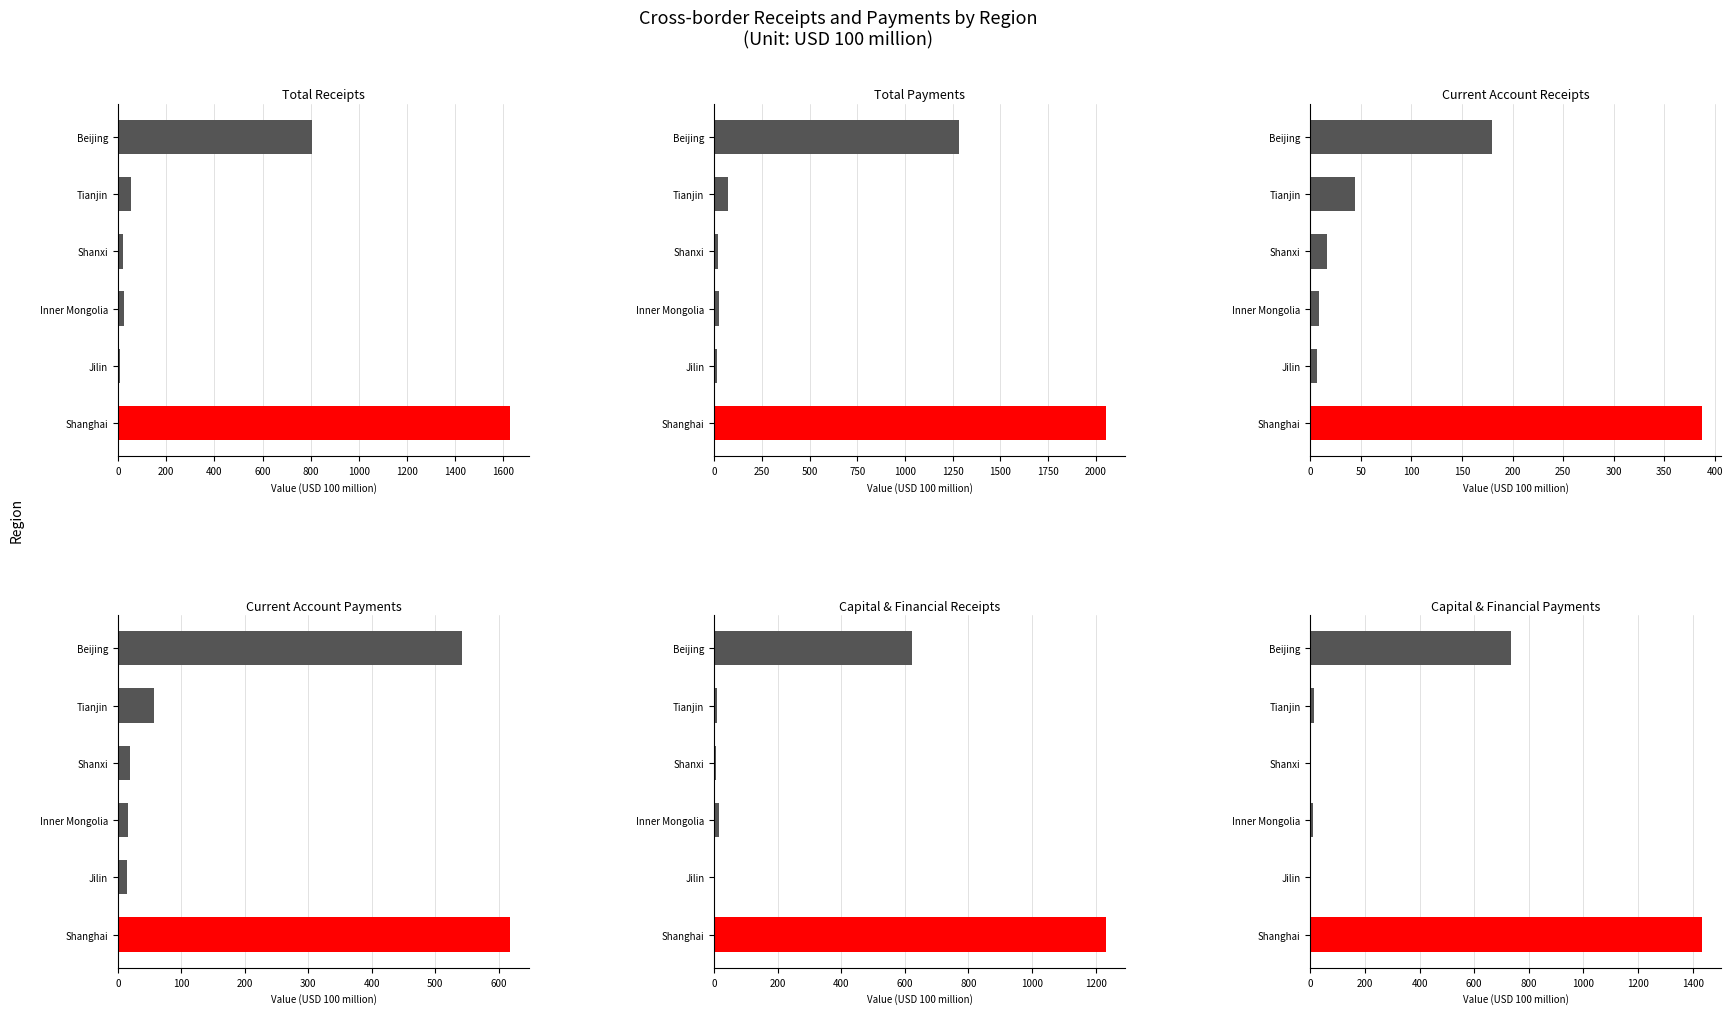

How many data points in I. Receipts are less than 52?

3